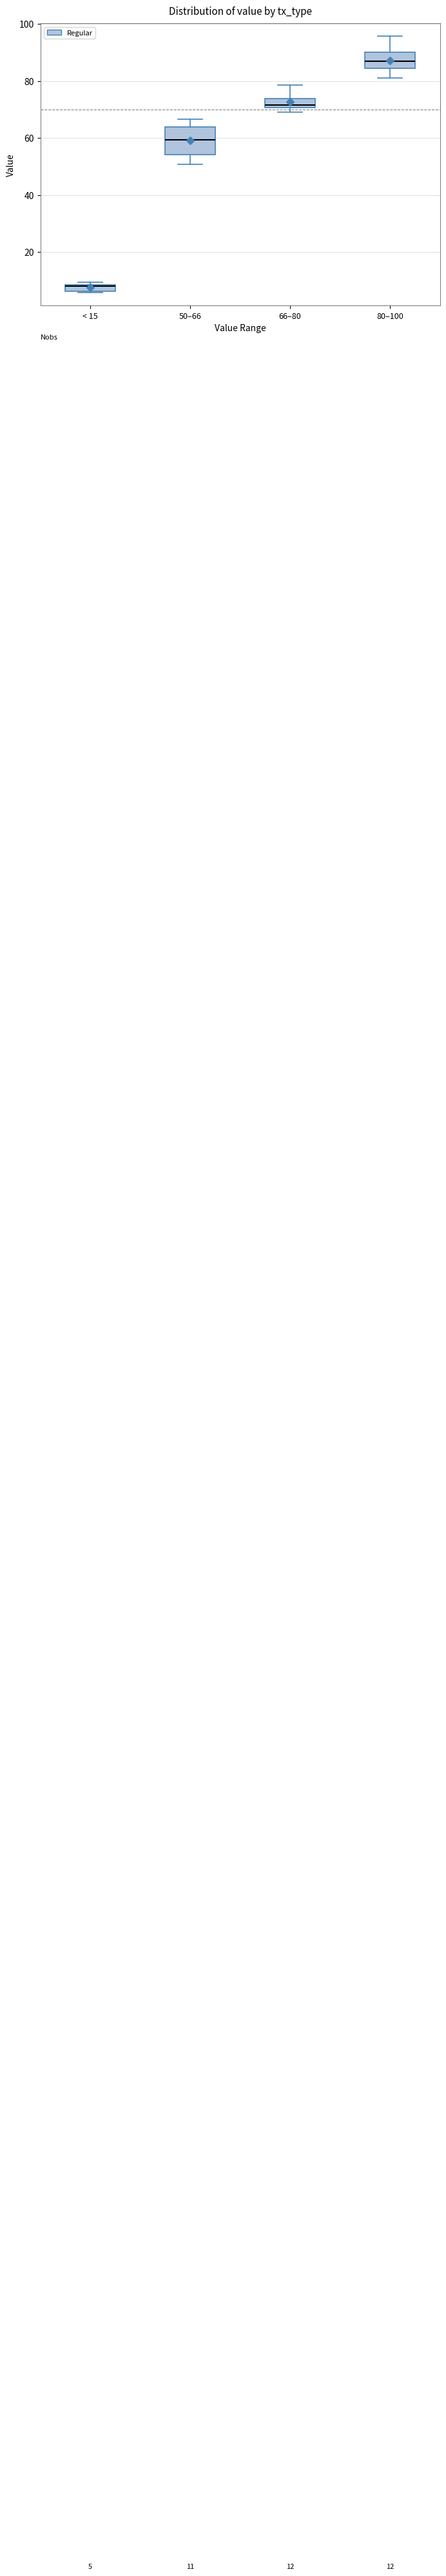

Which box's median line is the lowest?

< 15